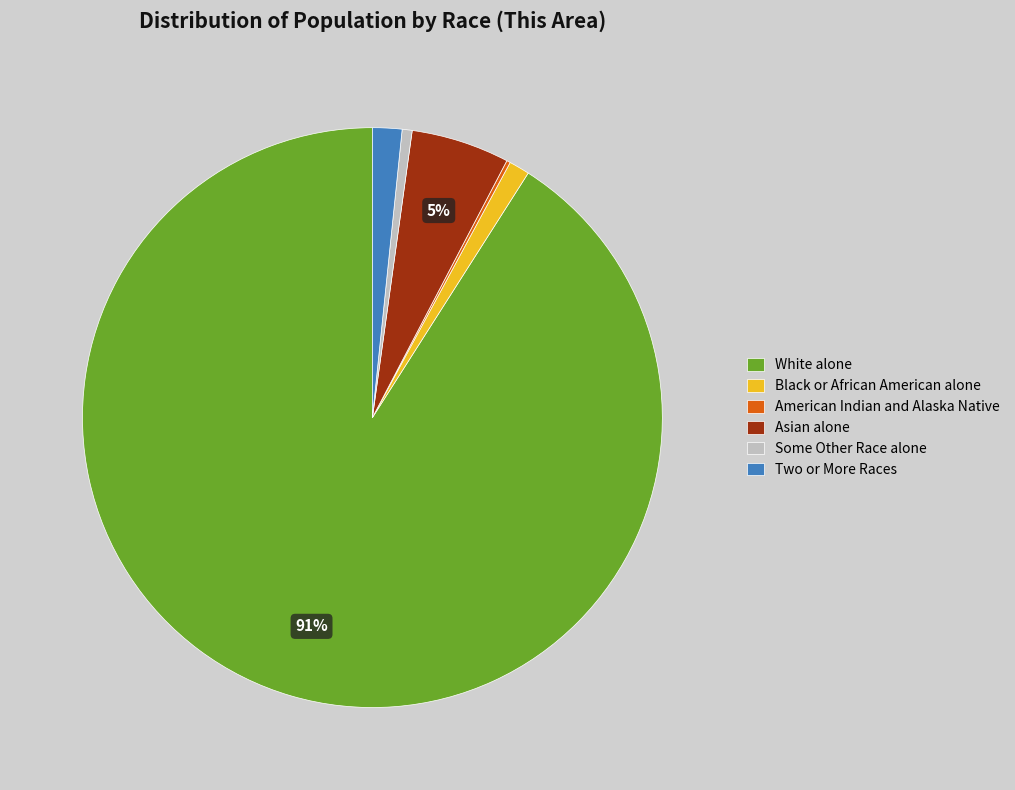

To the nearest percent, what is the difference between the largest and smallest slice percentages?

91%